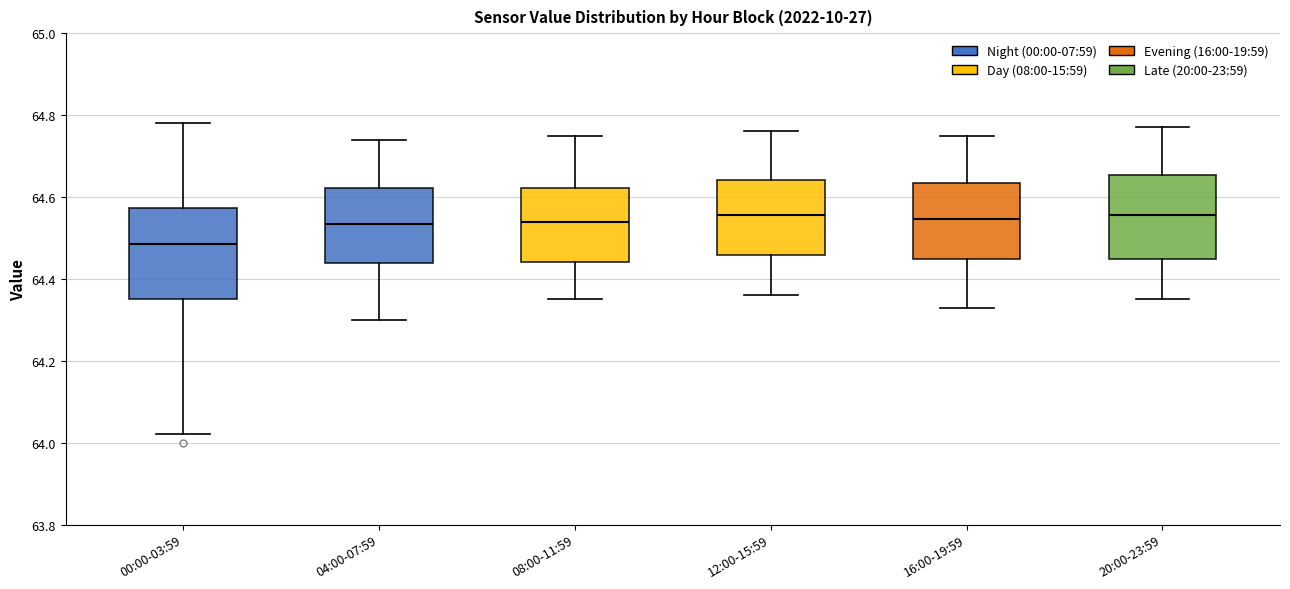

Reading left to right, transcribe this box plot: for each box, give where its median line is, the range the box spans, and where its two whiskers end, as read against the y-axis. The values are not printed on the chart, so give them approximately, as read against the axis.

00:00-03:59: median 64.48, box 64.36 to 64.58, whiskers 64.02 to 64.78
04:00-07:59: median 64.54, box 64.44 to 64.62, whiskers 64.30 to 64.74
08:00-11:59: median 64.54, box 64.44 to 64.62, whiskers 64.36 to 64.76
12:00-15:59: median 64.56, box 64.46 to 64.64, whiskers 64.36 to 64.76
16:00-19:59: median 64.54, box 64.44 to 64.64, whiskers 64.34 to 64.76
20:00-23:59: median 64.56, box 64.44 to 64.66, whiskers 64.36 to 64.78